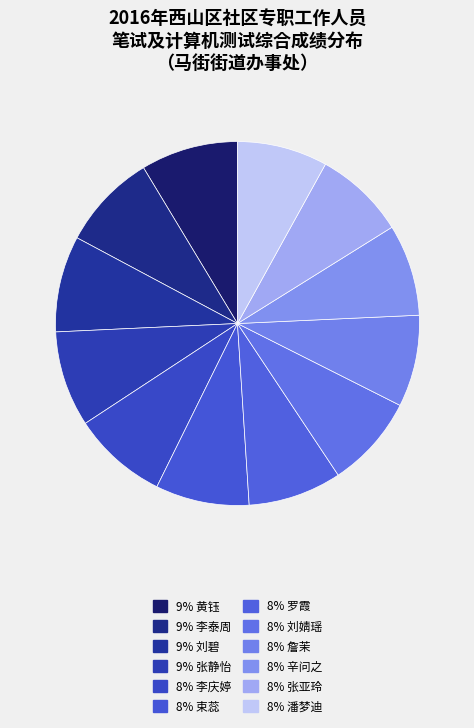

How many segments does this pie chart have?

12